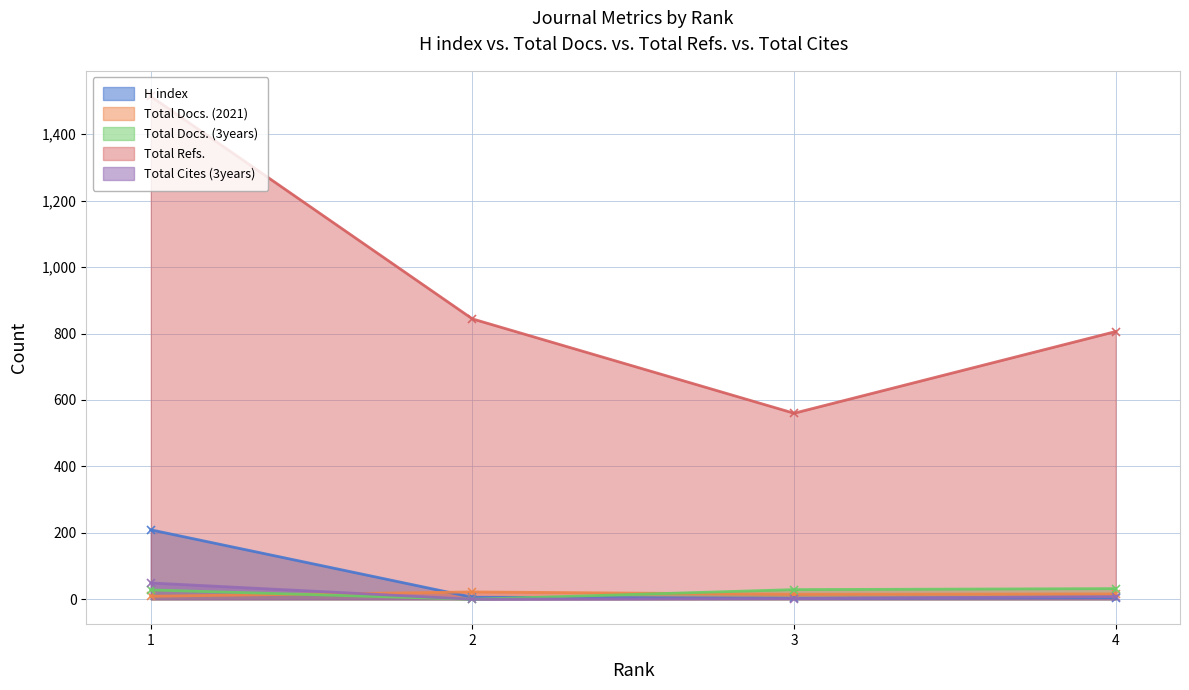

How many data points in Total Docs. (2021) are less than 16?

2